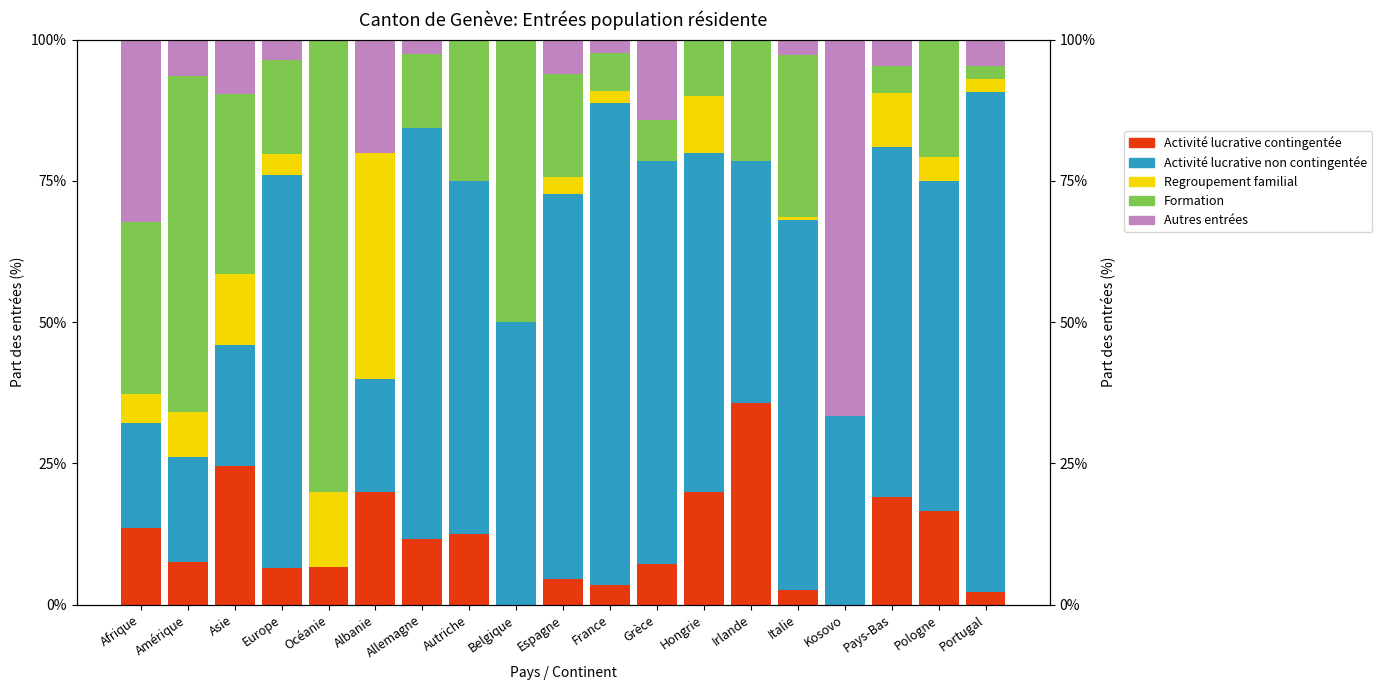

What is the average value of the Formation series?

22.4